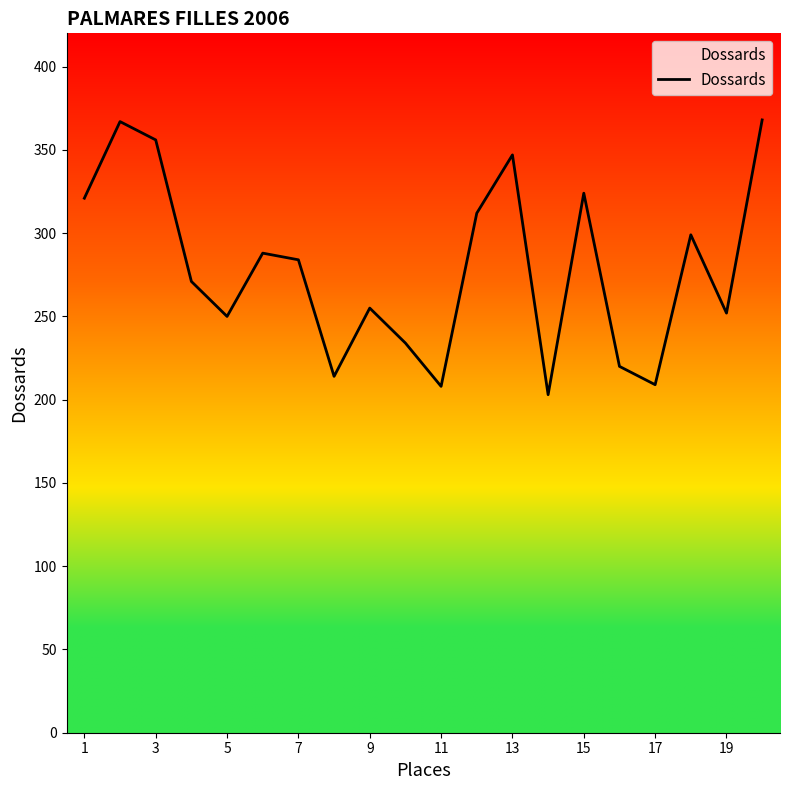

What is the difference between the maximum and minimum values?

165